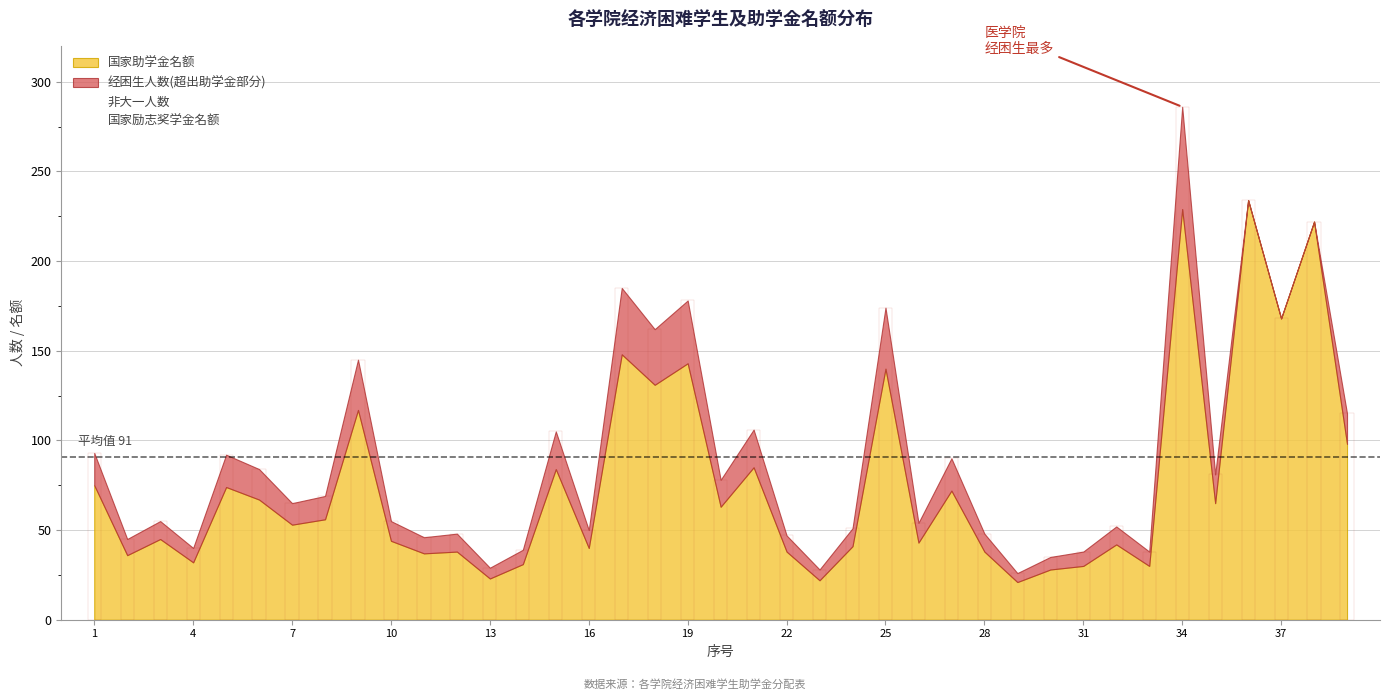

What is the value of the 20th bar from the left?

78